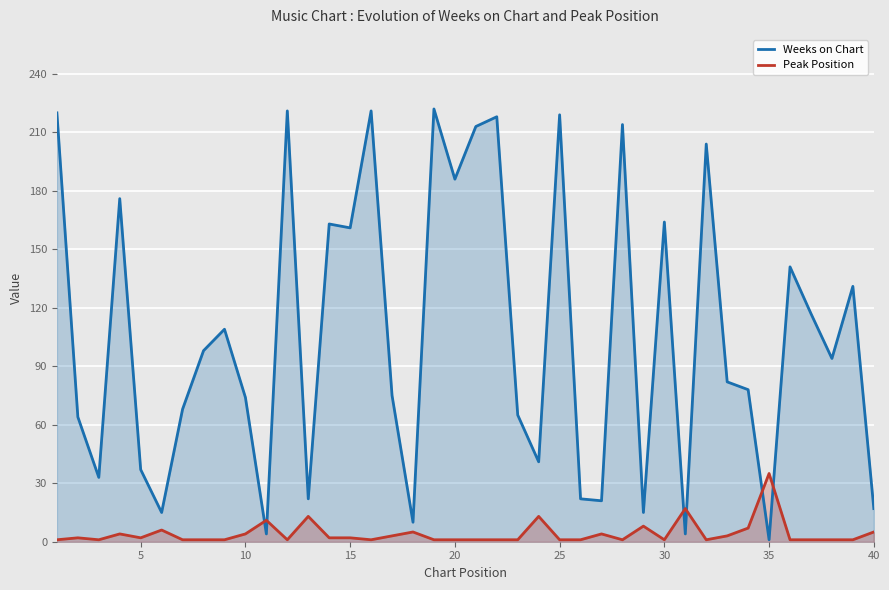

Is it true that Peak Position equals 4 at 10?

True